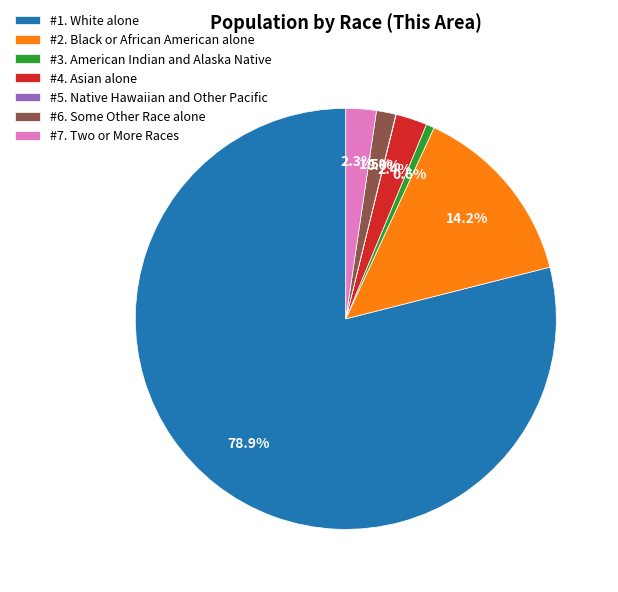

Does #7. Two or More Races account for over 50% of the chart?

No